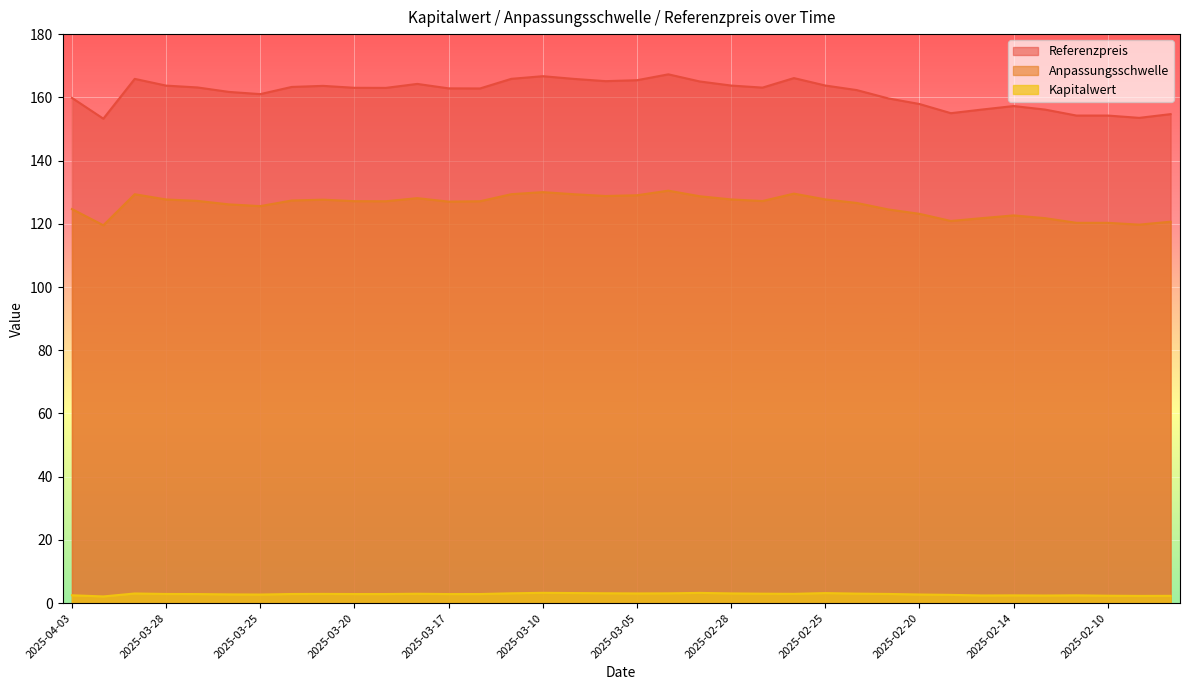

Which category has the highest value across all series?

2025-03-04